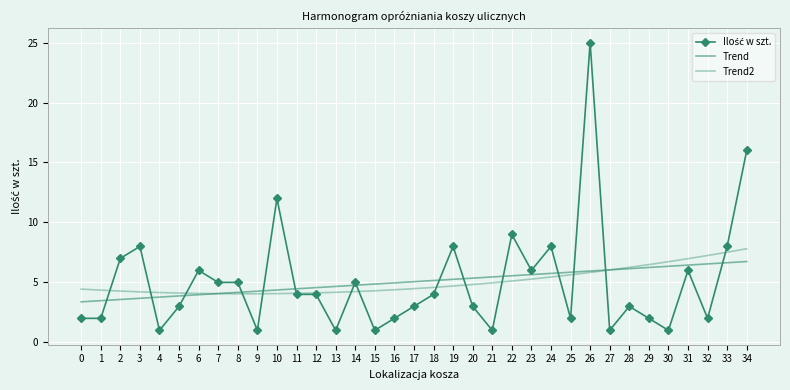

What is the maximum value shown in the chart?

25.0